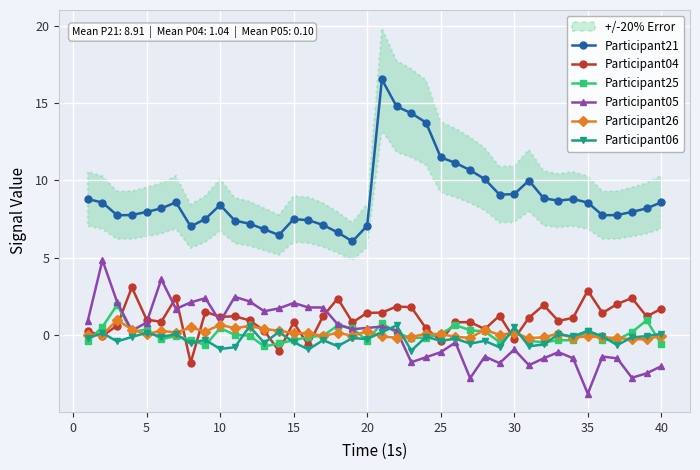

Which series has the widest spread of values?

Participant21